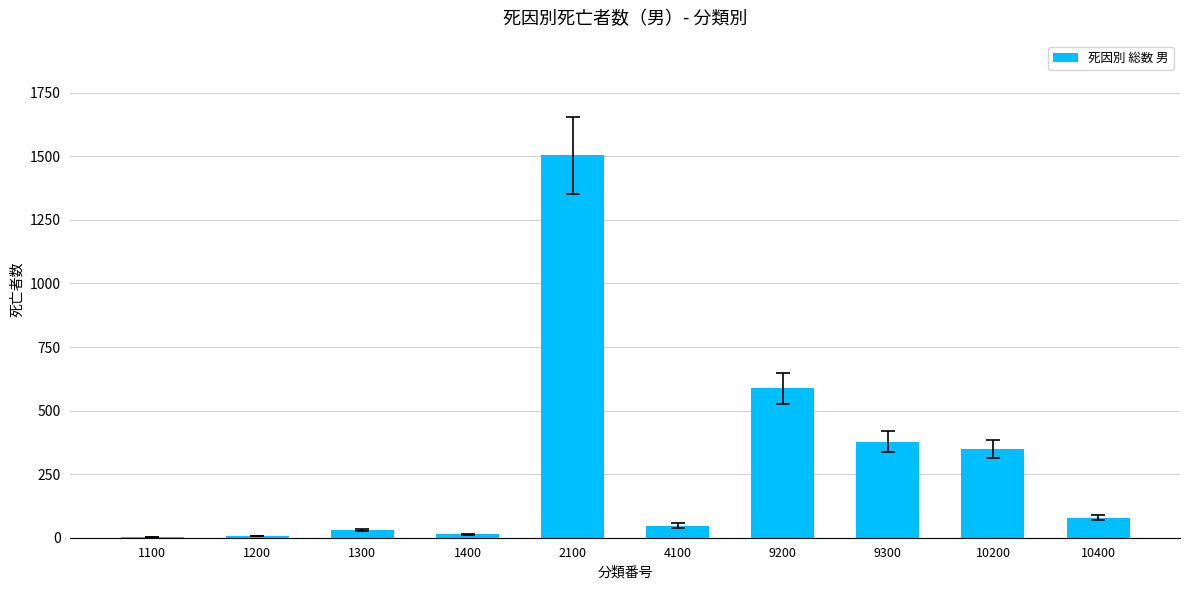

What is the maximum value shown in the chart?

1504